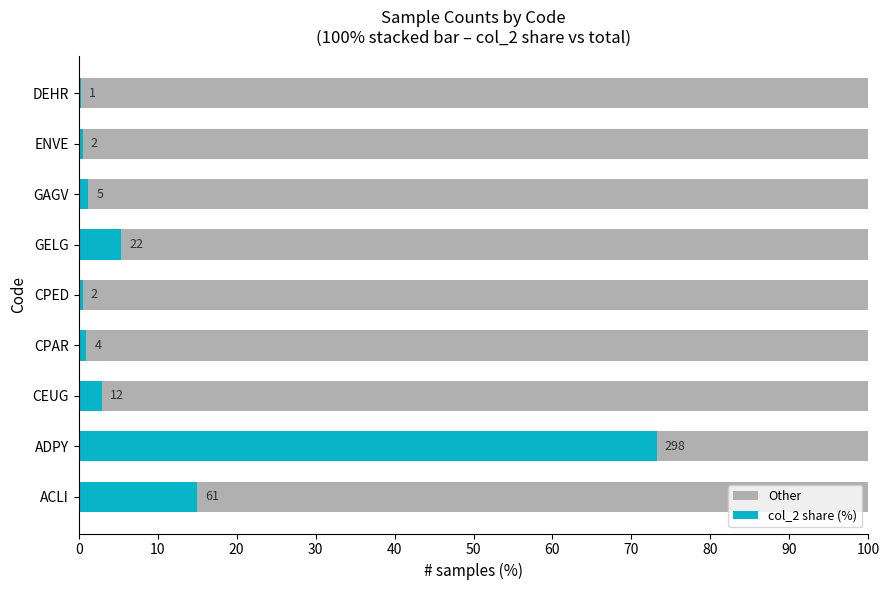

How many categories are shown in the chart?

9